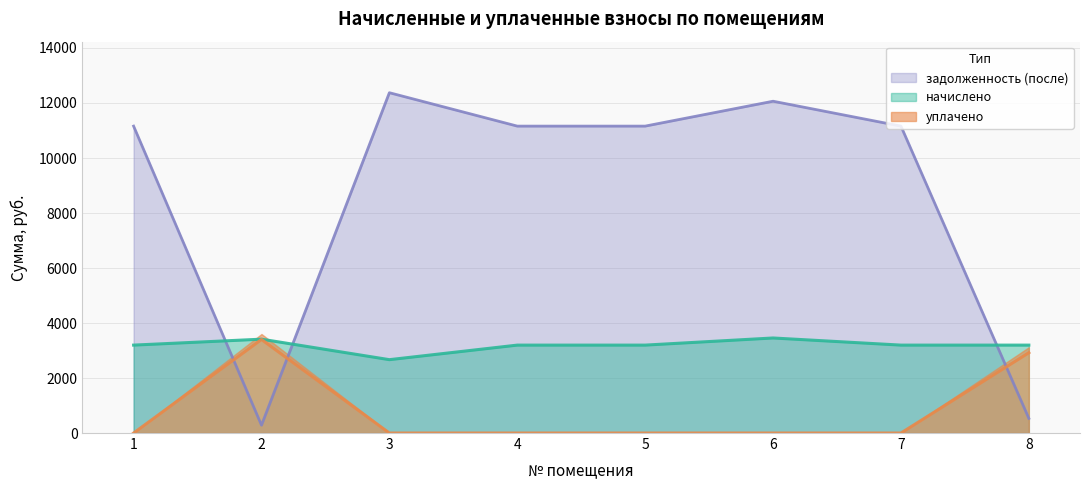

Where does the начислено series first go above 3196?

1